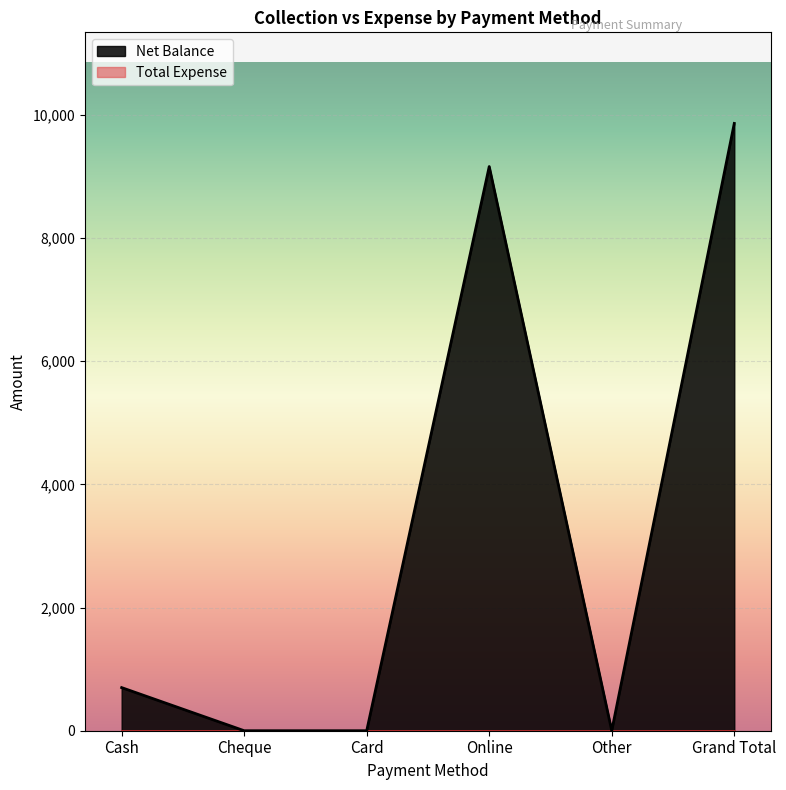

What is the average value?

3287